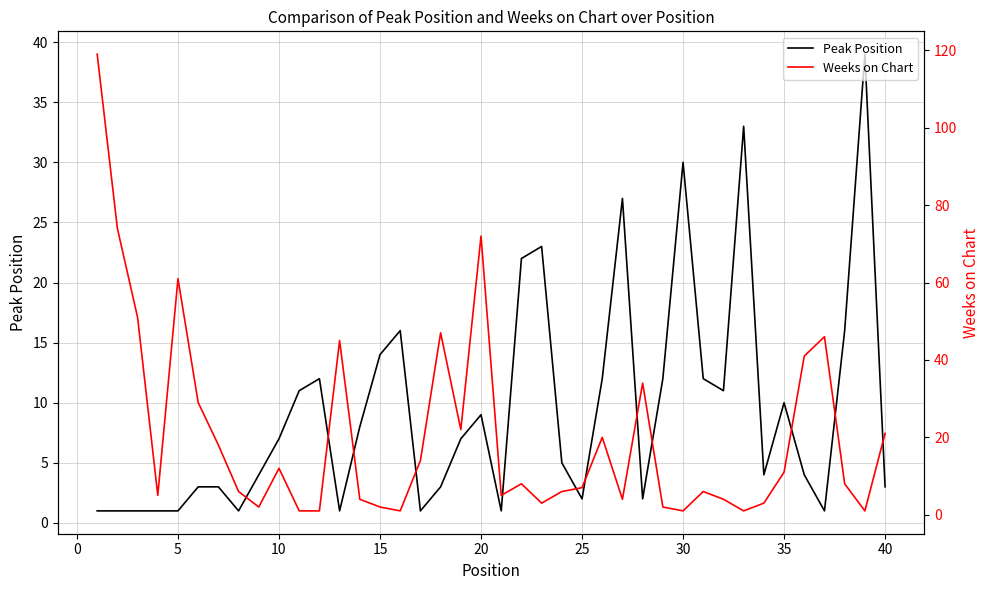

The value of Peak Position at 40 is 3. True or false?

True